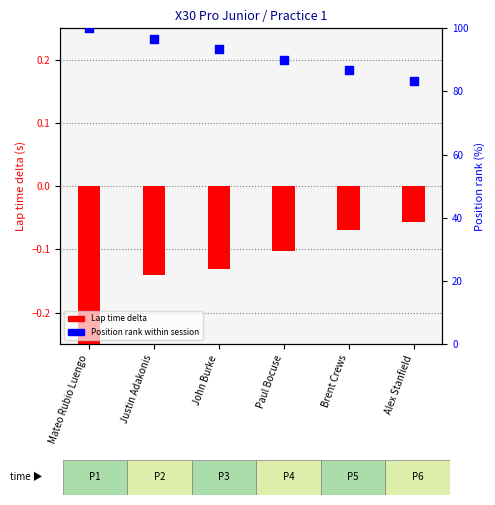

Which series has the widest spread of Y values?

Position rank within session